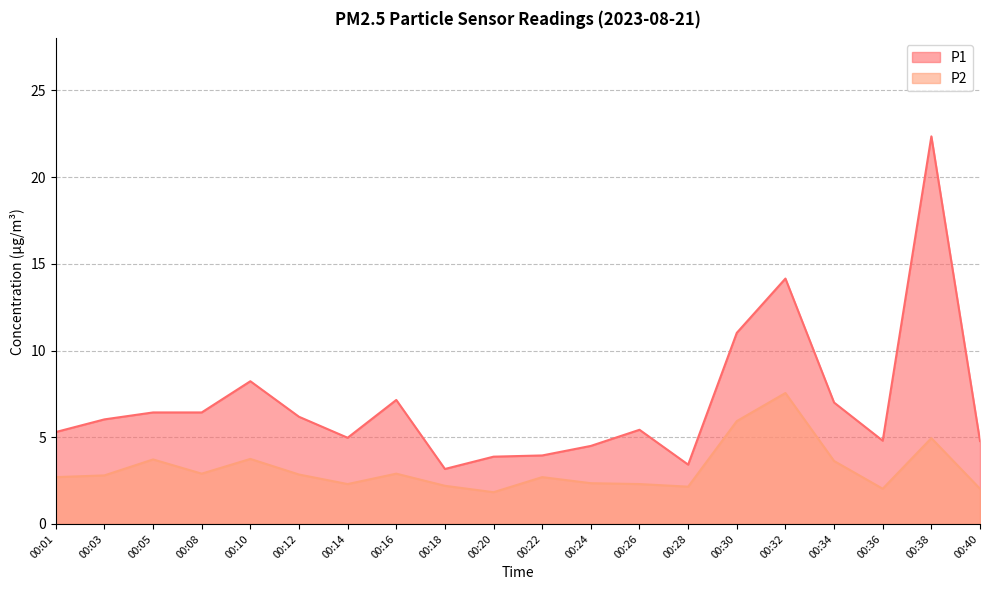

True or false: P1 and P2 cross at least once.

False